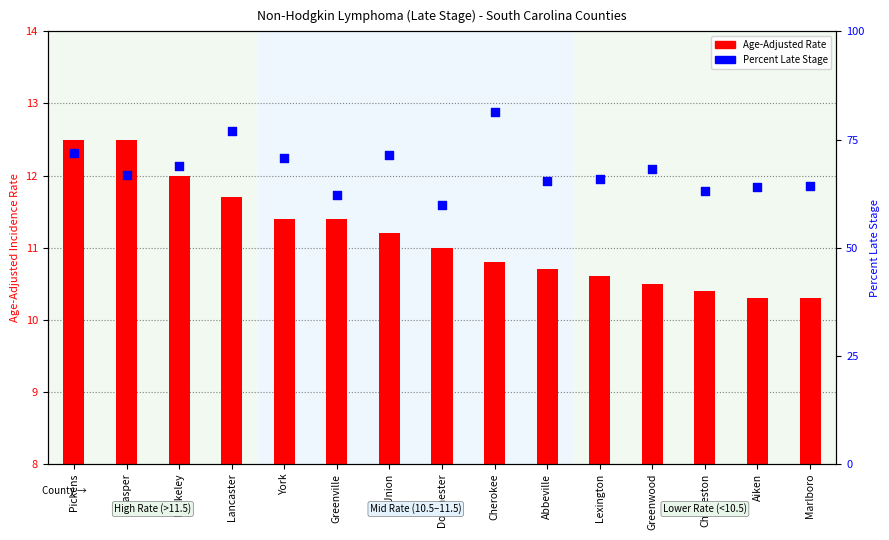

Which series has the largest total across all categories?

Percent Late Stage